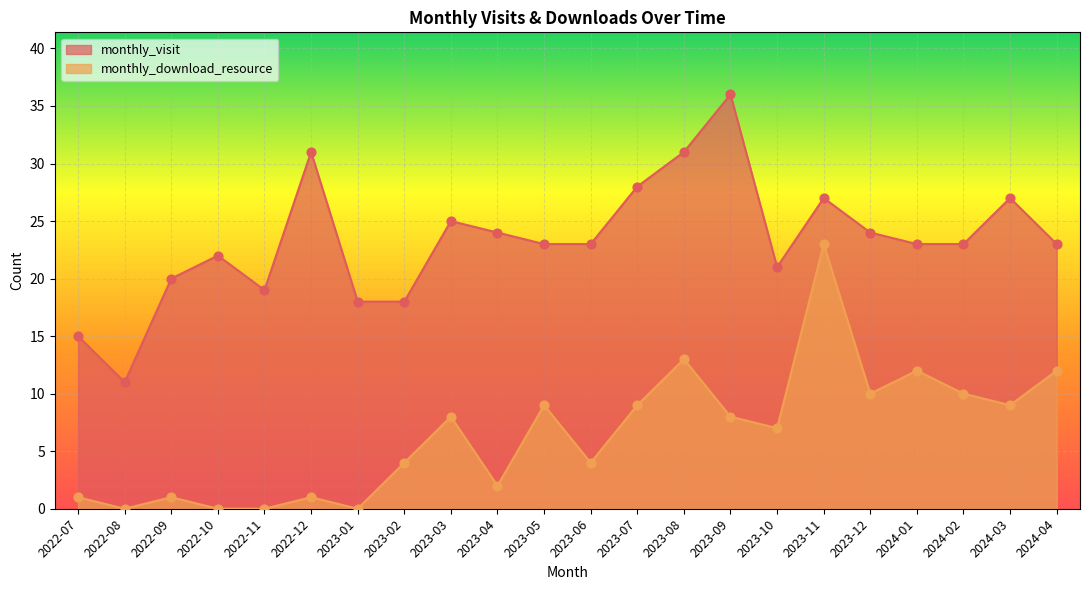

At how many categories does at least one series exceed 10?

22